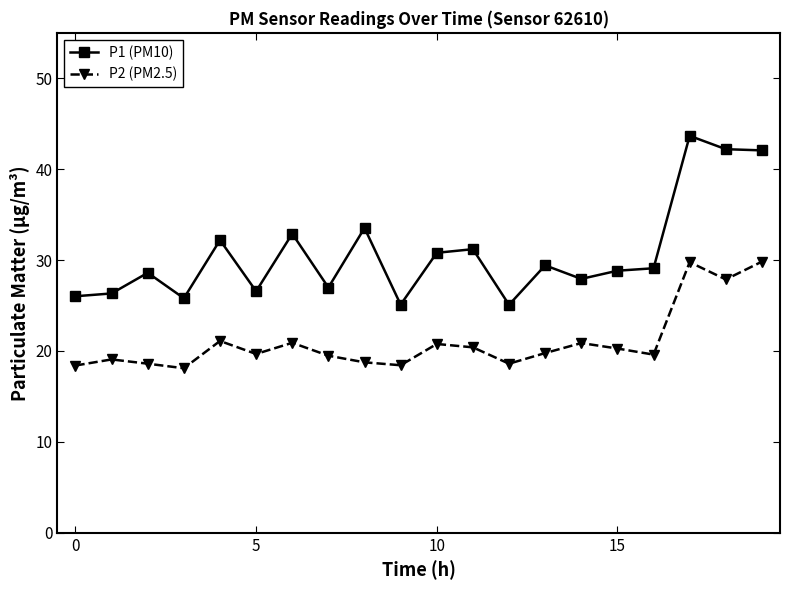

Rank the series by their average value, from lowest to highest.

P2 (PM2.5), P1 (PM10)